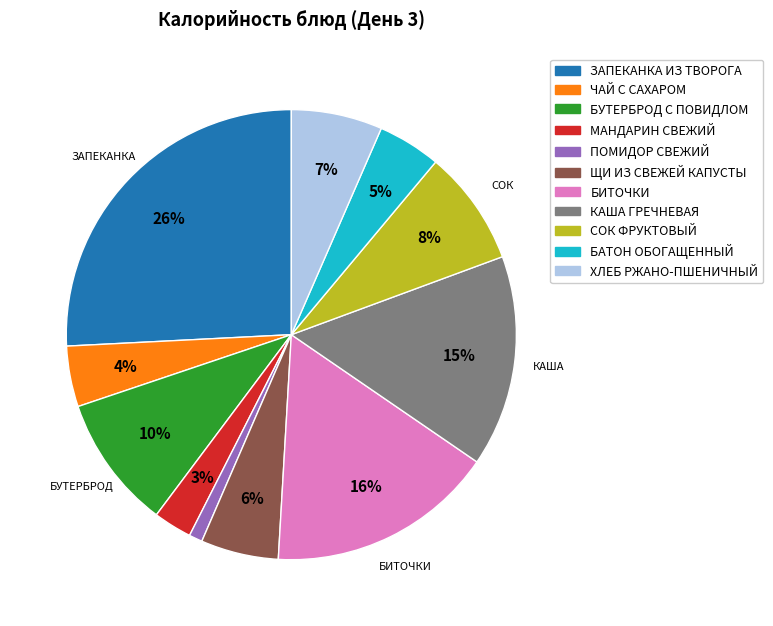

True or false: КАША ГРЕЧНЕВАЯ accounts for 2% of the total.

False